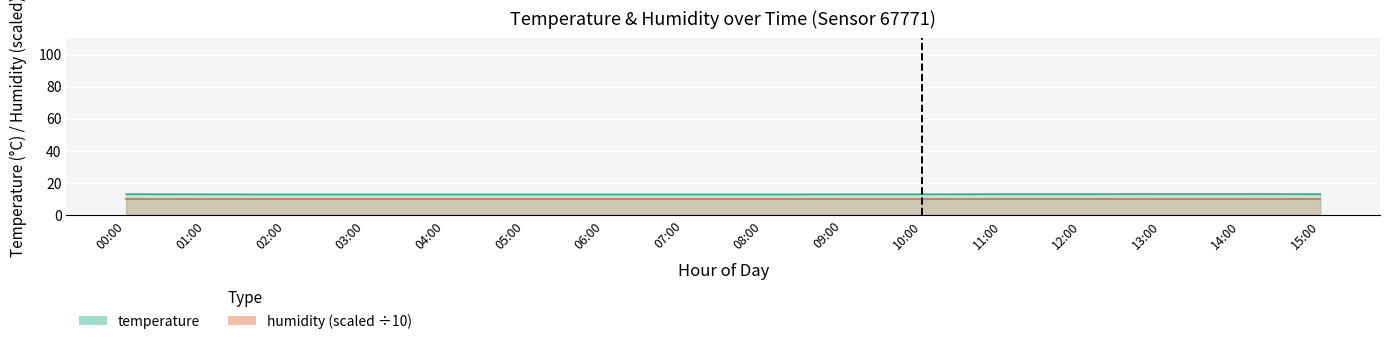

At which category does the chart reach its minimum across all series?

02:00